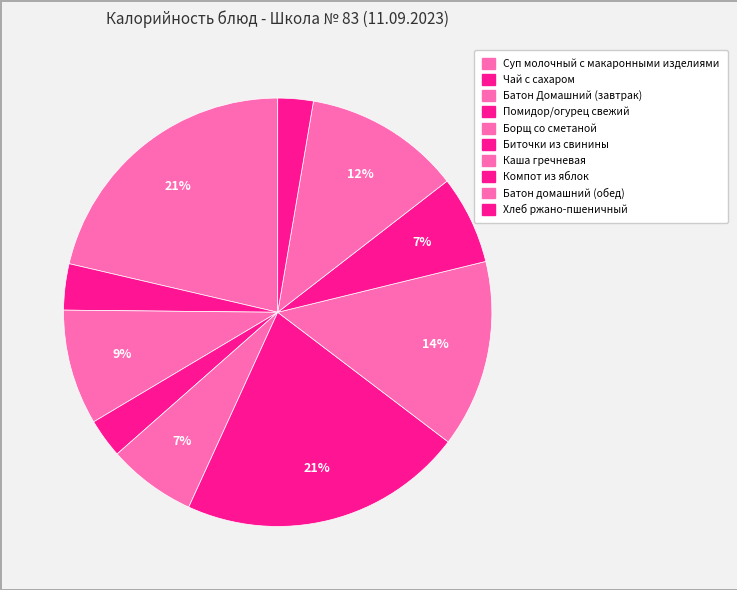

How many segments does this pie chart have?

10